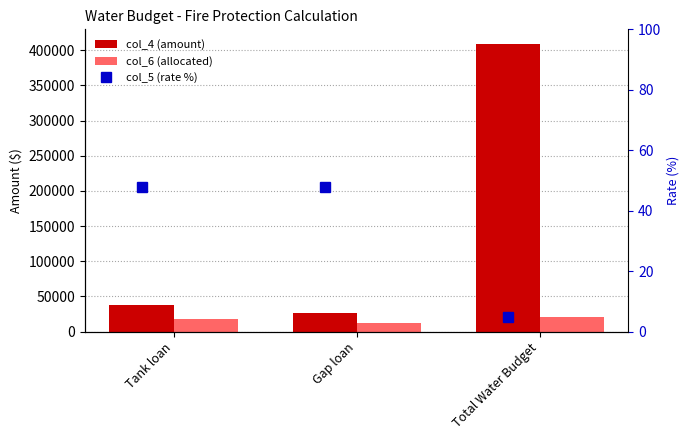

Where does the col_6 (allocated) series first go above 18098?

Tank loan